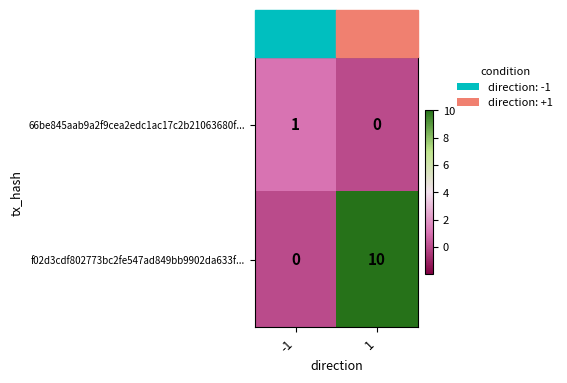

Which series changed the most between -1 and 1?

f02d3cdf802773bc2fe547ad849bb9902da633f...